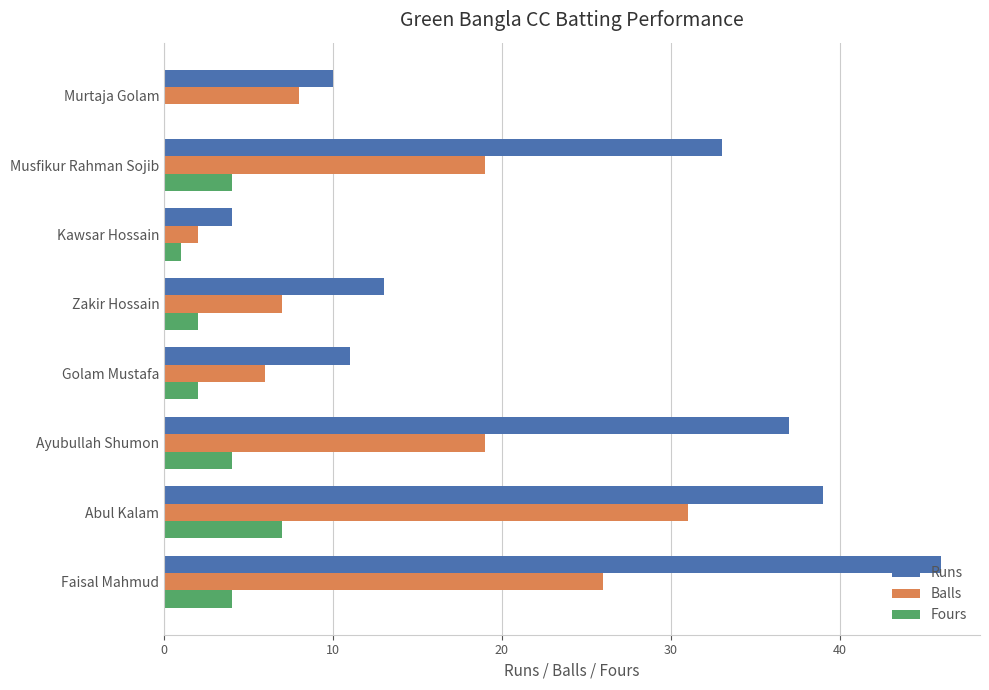

Where is Runs nearest to the value 25?

Musfikur Rahman Sojib